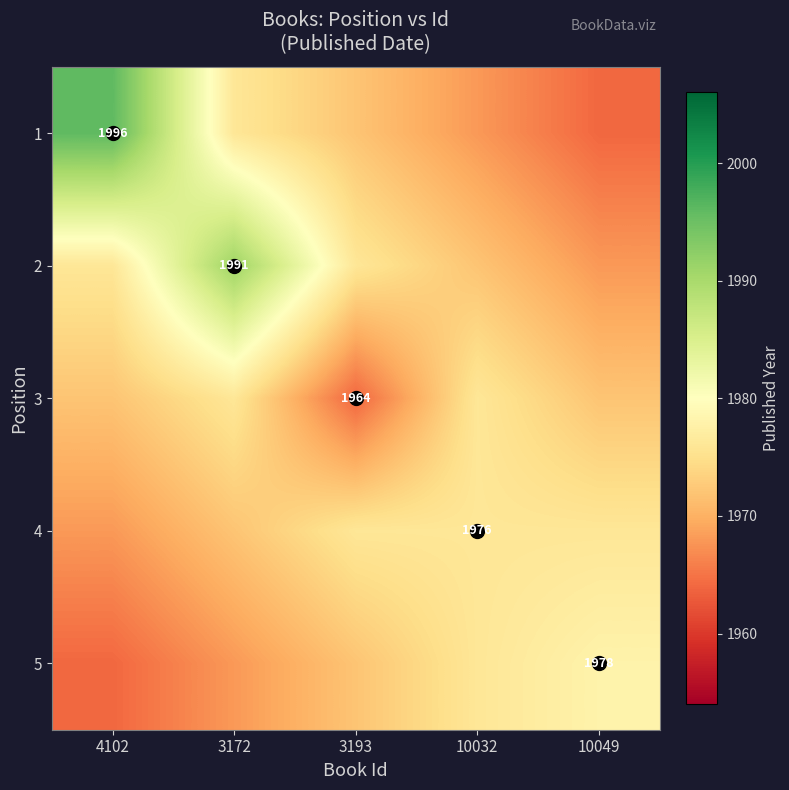

What is the difference between the second highest and second lowest values in the 1 series?

8